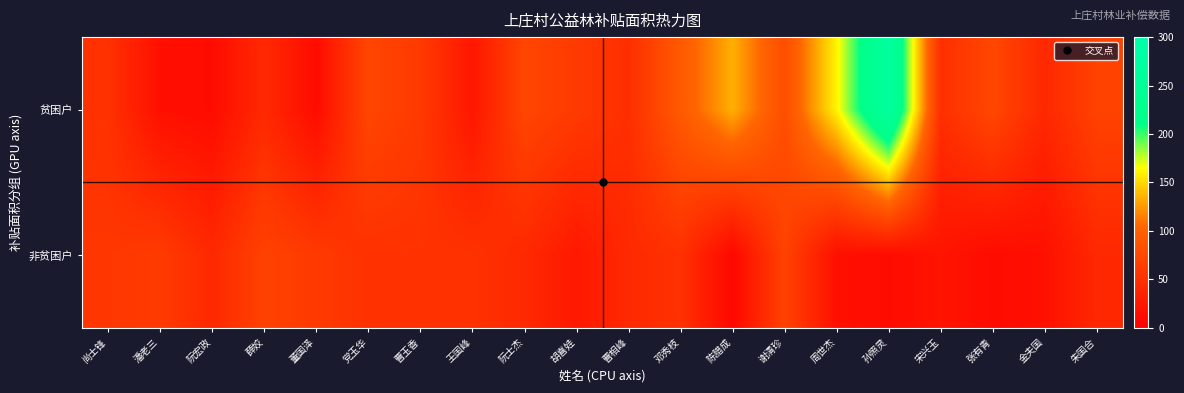

Rank the series by their maximum value, from lowest to highest.

非贫困户, 贫困户